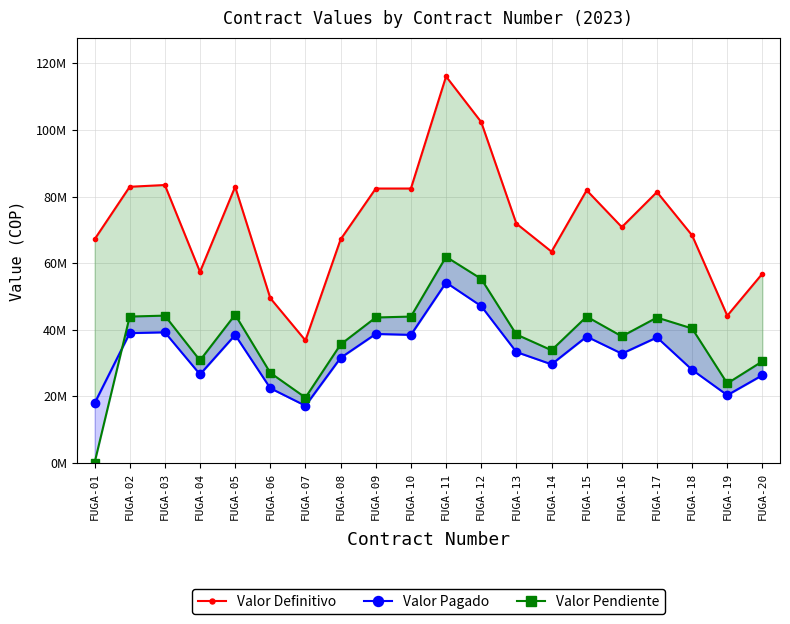

List the labels in order of Valor Definitivo value, largest first.

FUGA-11, FUGA-12, FUGA-03, FUGA-02, FUGA-05, FUGA-09, FUGA-10, FUGA-15, FUGA-17, FUGA-13, FUGA-16, FUGA-18, FUGA-01, FUGA-08, FUGA-14, FUGA-04, FUGA-20, FUGA-06, FUGA-19, FUGA-07